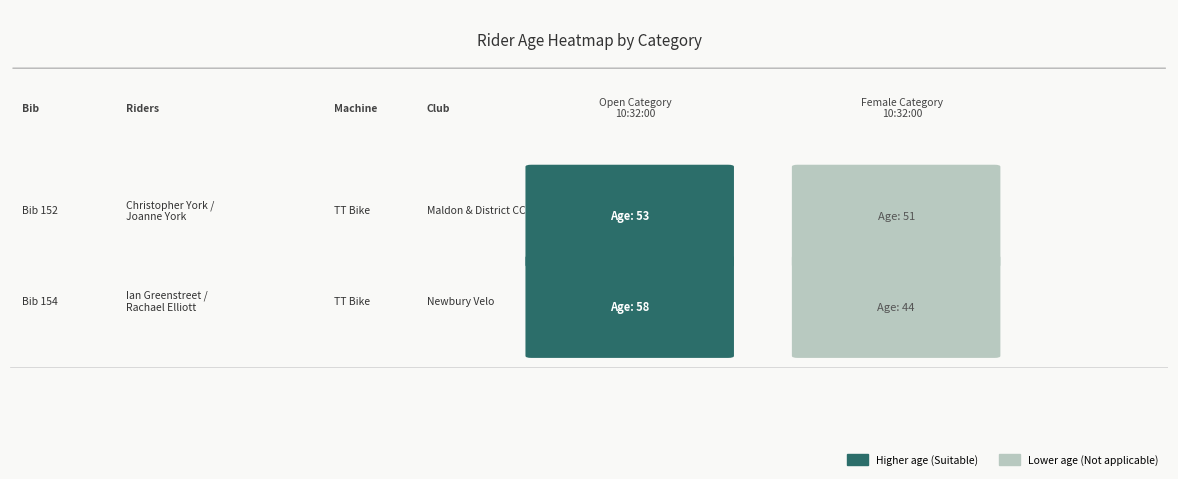

Which series has the largest range (max minus min)?

154